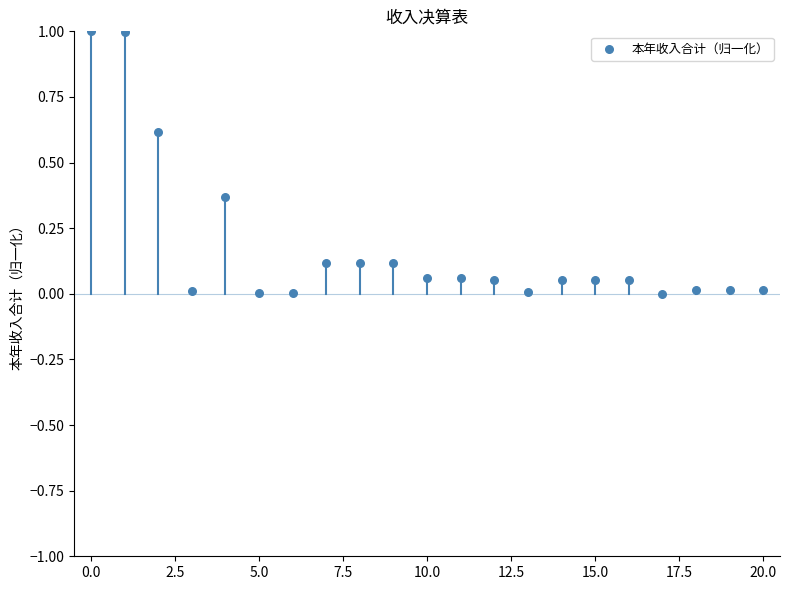

What is the range of Y values (max minus min)?

1.0